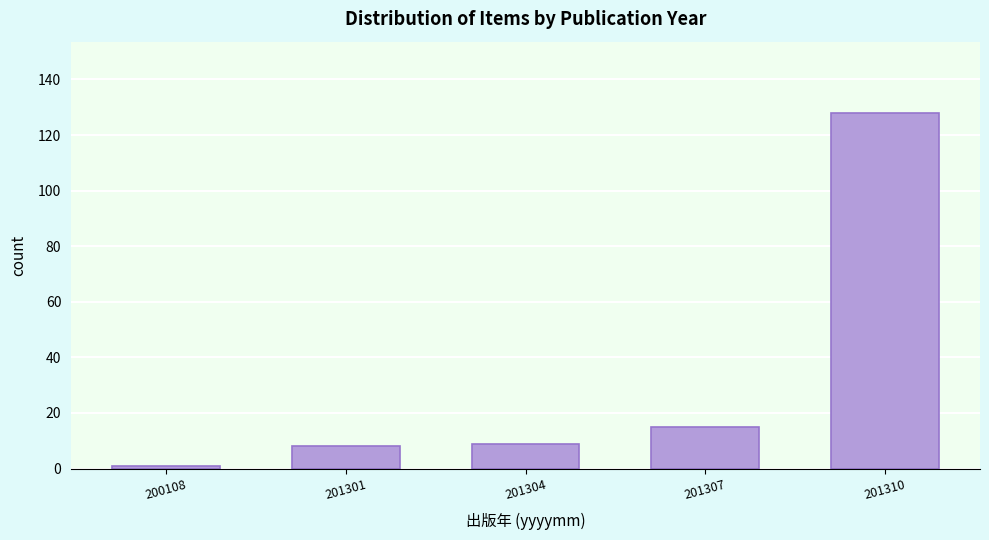

Reading left to right, list all the values displayed in this chart.

1	8	9	15	128